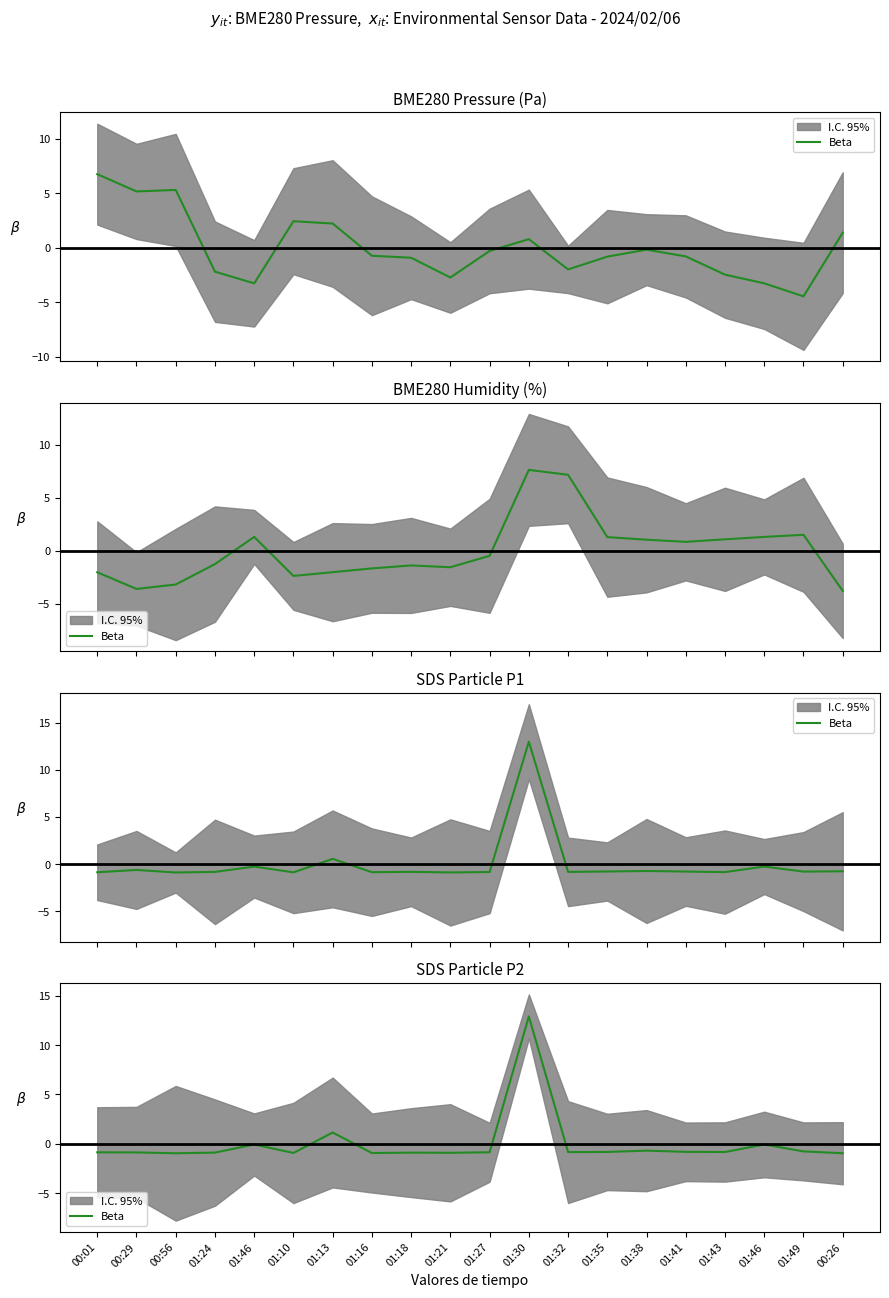

Reading left to right, extract all data points from this chart.

00:01=-0.9	00:29=-0.9	00:56=-1.0	01:24=-0.9	01:46=-0.1	01:10=-0.9	01:13=1.1	01:16=-0.9	01:18=-0.9	01:21=-0.9	01:27=-0.9	01:30=12.9	01:32=-0.8	01:35=-0.8	01:38=-0.7	01:41=-0.8	01:43=-0.8	01:46=-0.1	01:49=-0.8	00:26=-1.0